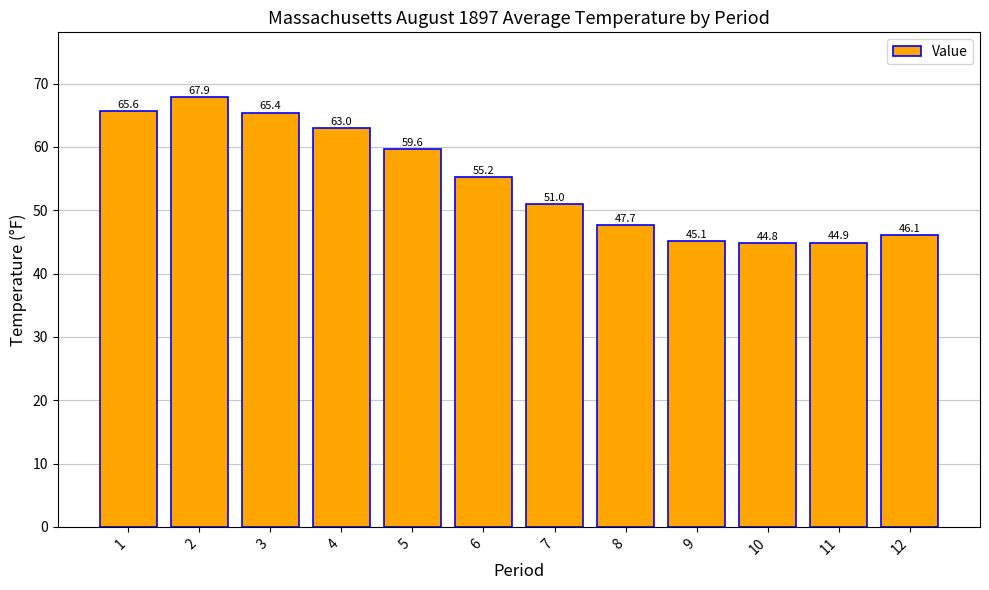

What is the average value?

54.7